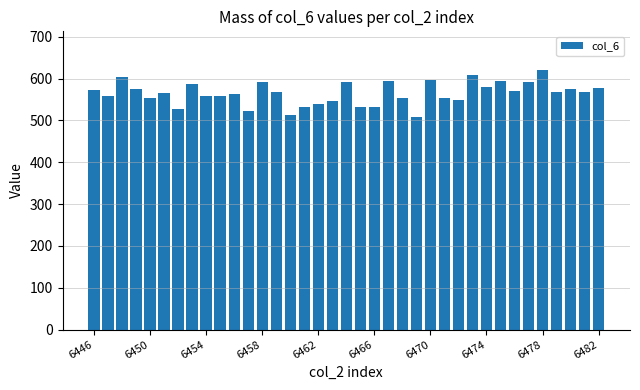

Are the bars horizontal?

No